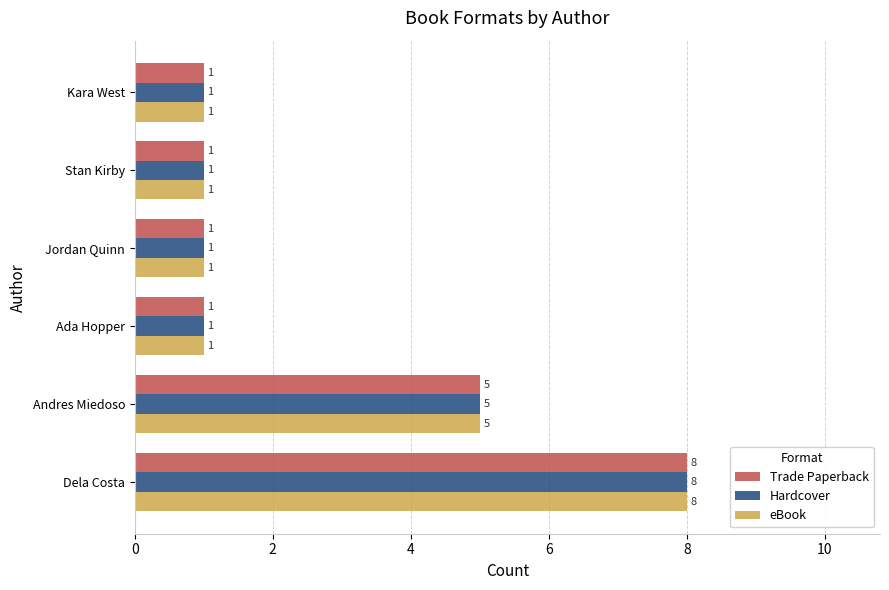

Where is eBook nearest to the value 4?

Andres Miedoso